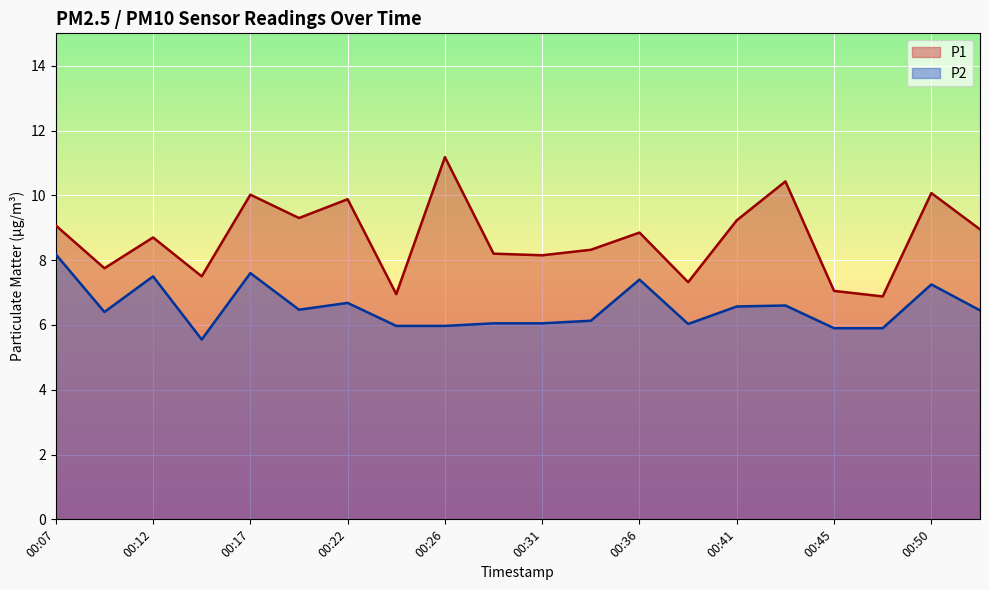

Reading right to left, list all the values displayed in this chart.

P1: 8.9	10.1	6.9	7.0	10.4	9.2	7.3	8.8	8.3	8.2	8.2	11.2	7.0	9.9	9.3	10.0	7.5	8.7	7.8	9.1
P2: 6.5	7.2	5.9	5.9	6.6	6.6	6.0	7.4	6.1	6.0	6.0	6.0	6.0	6.7	6.5	7.6	5.5	7.5	6.4	8.2